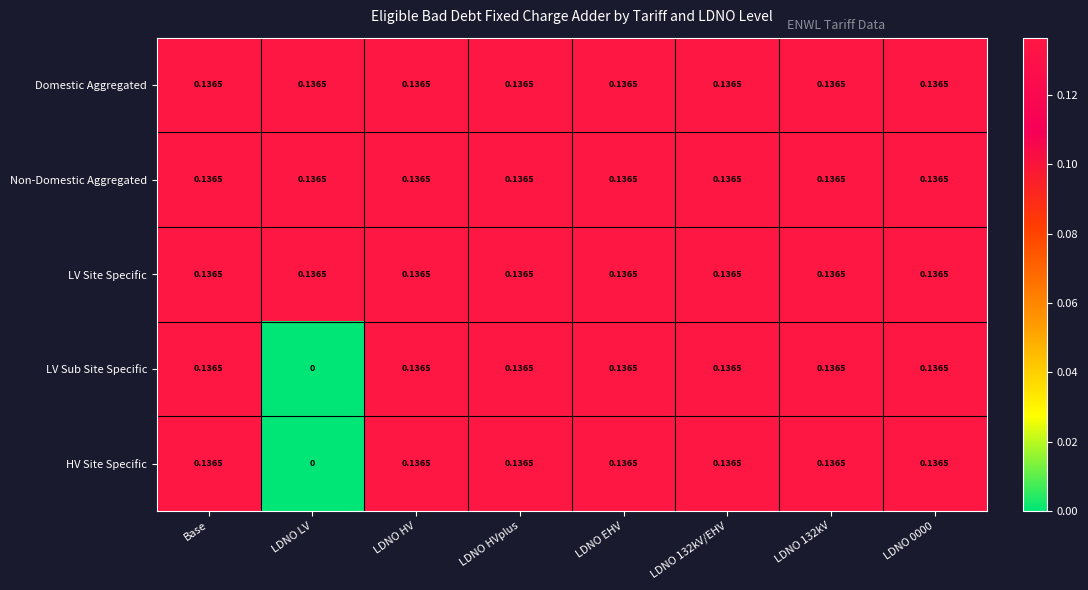

Which label corresponds to the smallest value in the chart?

LDNO LV